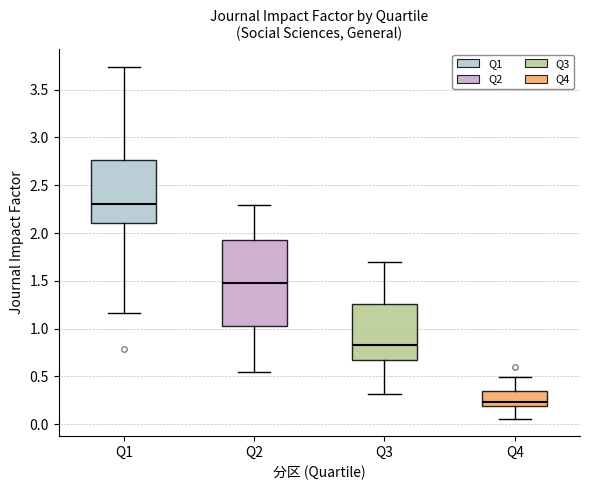

Reading left to right, read every box against the y-axis: the position of its median line, the range the box covers, and the ends of its whiskers. The values are not printed on the chart, so give them approximately, as read against the axis.

Q1: median 2.30, box 2.10 to 2.75, whiskers 1.15 to 3.75
Q2: median 1.50, box 1.05 to 1.95, whiskers 0.55 to 2.30
Q3: median 0.80, box 0.70 to 1.25, whiskers 0.30 to 1.70
Q4: median 0.25, box 0.20 to 0.35, whiskers 0.05 to 0.50